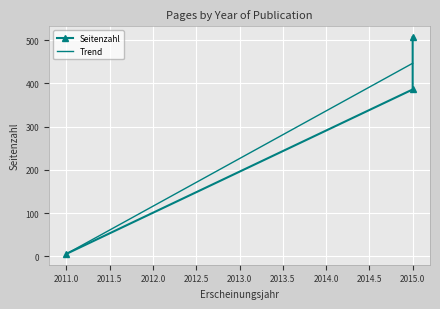

What is the sum of all values?

899